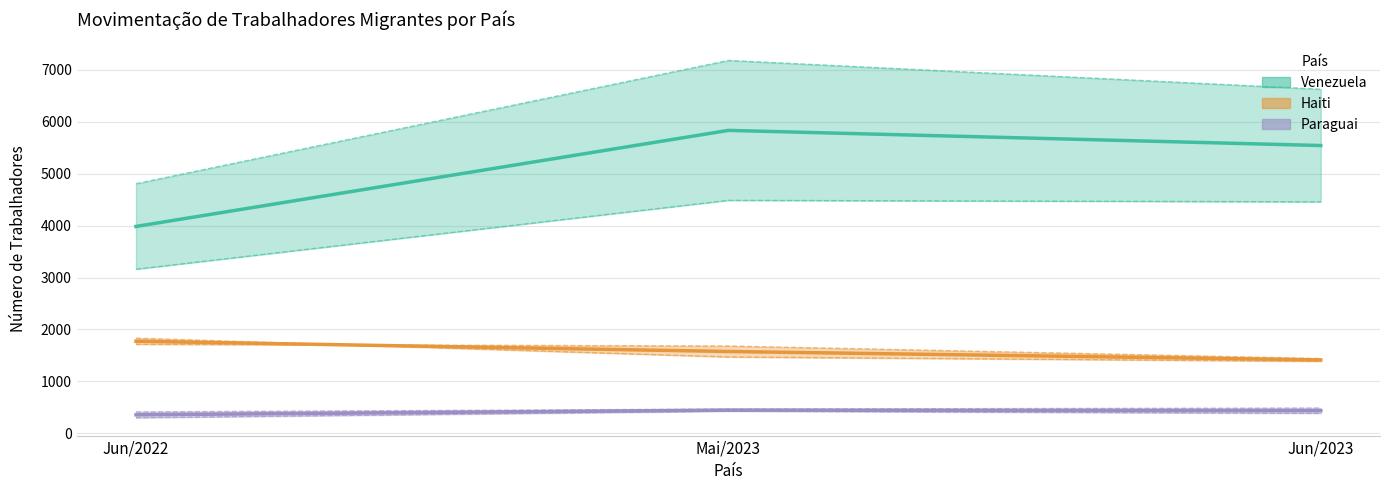

What is the highest value of the Venezuela (centro) series?

5831.0